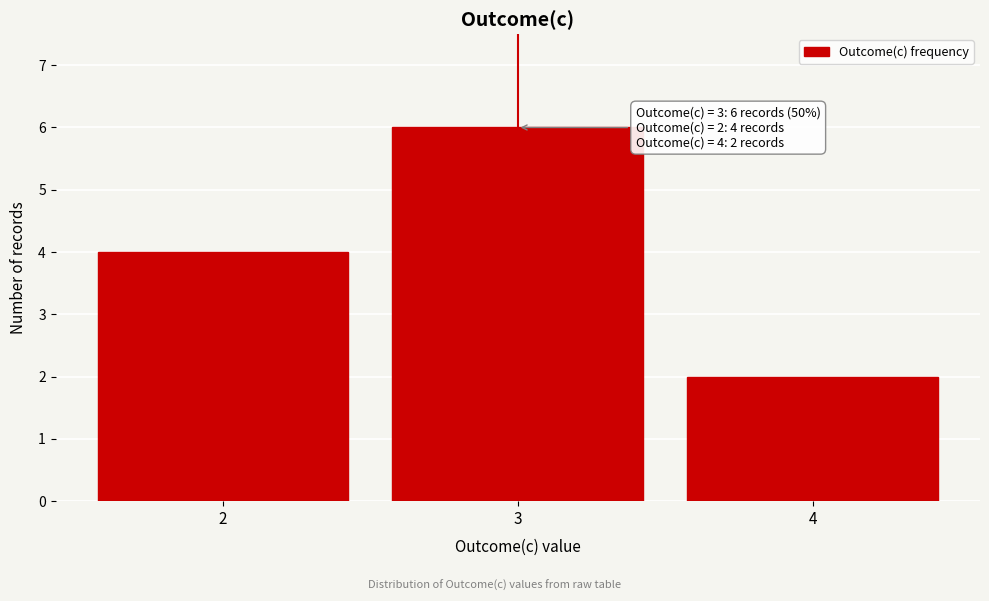

Over which range of the x-axis is the bar tallest?

2.5 to 3.5